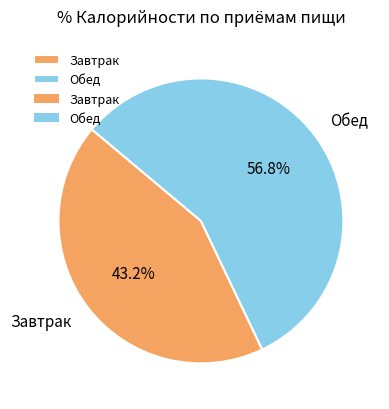

Between Обед and Завтрак, which is larger?

Обед